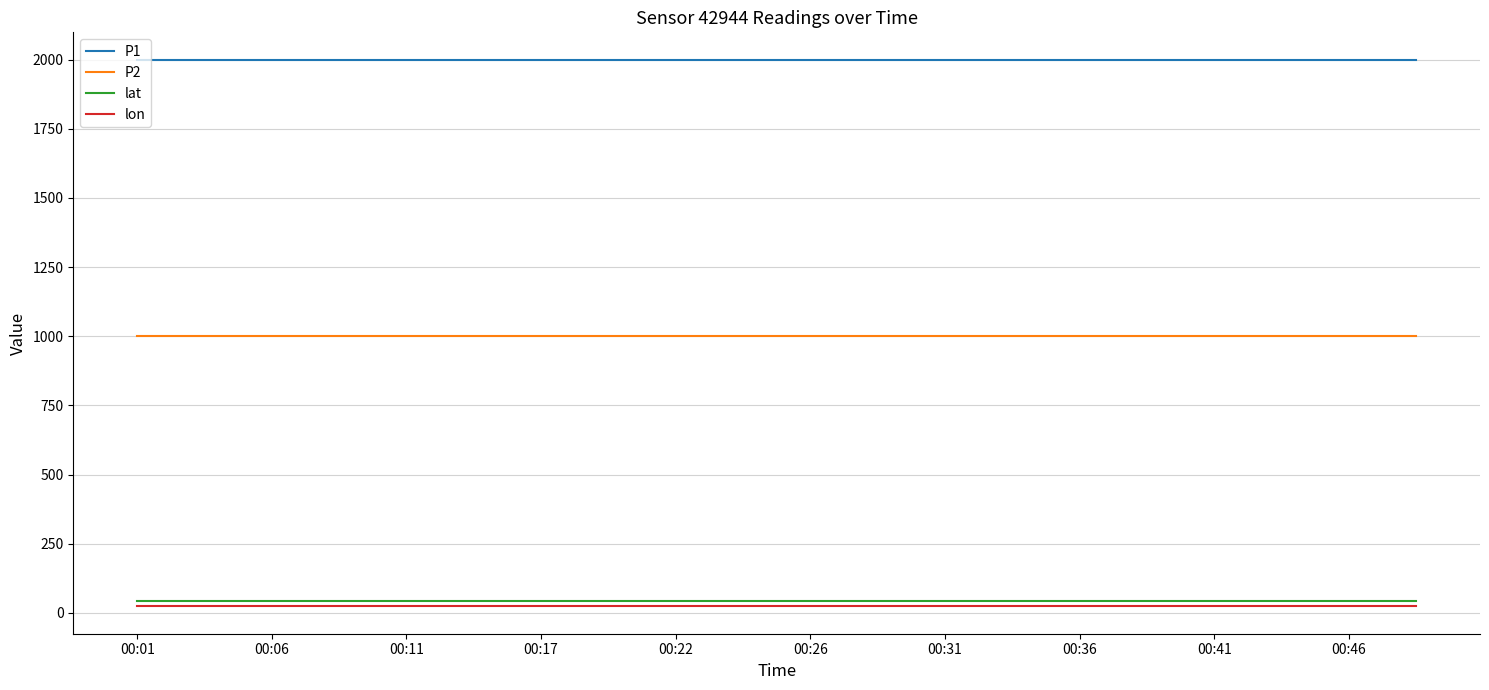

What is the greatest value displayed?

1999.9